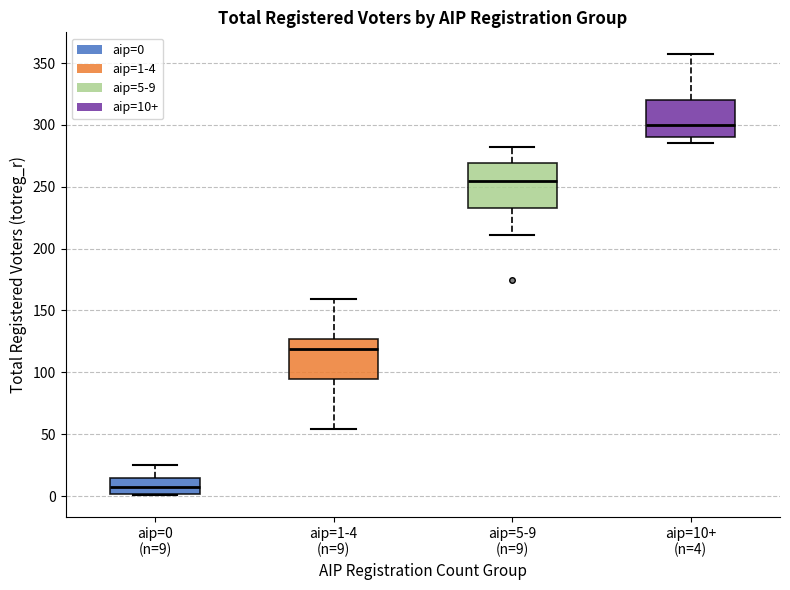

Which box's median line is the lowest?

aip=0 (n=9)